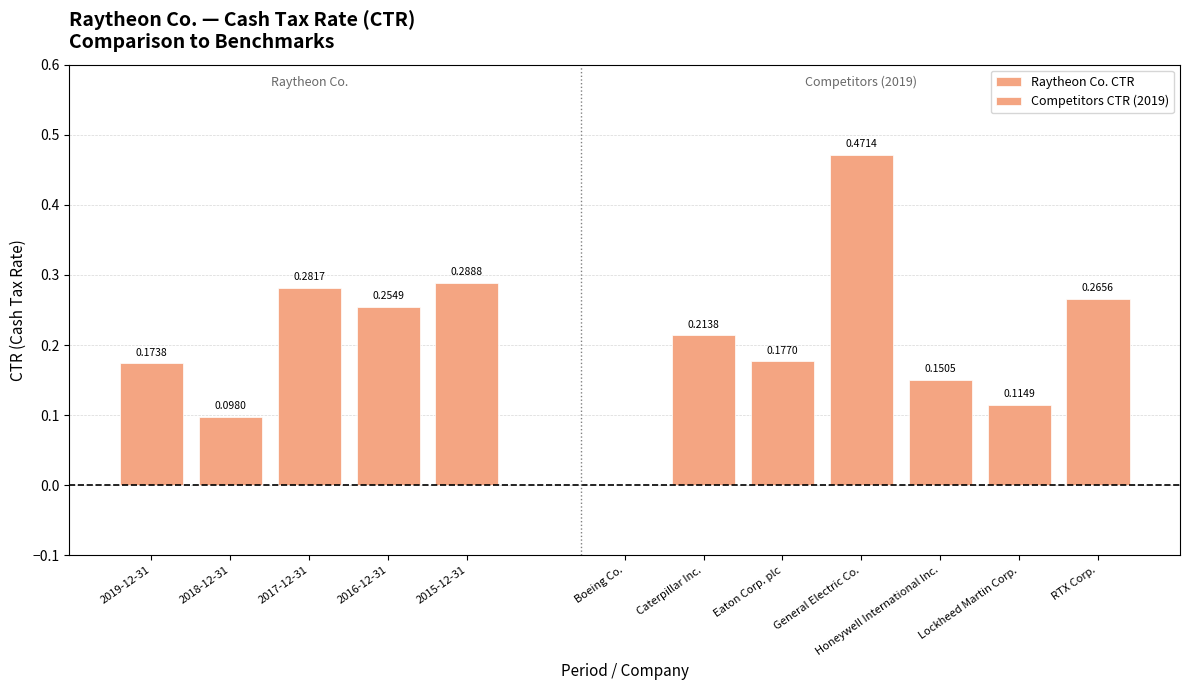

Is it true that the value at 2015-12-31 is 0.4?

False